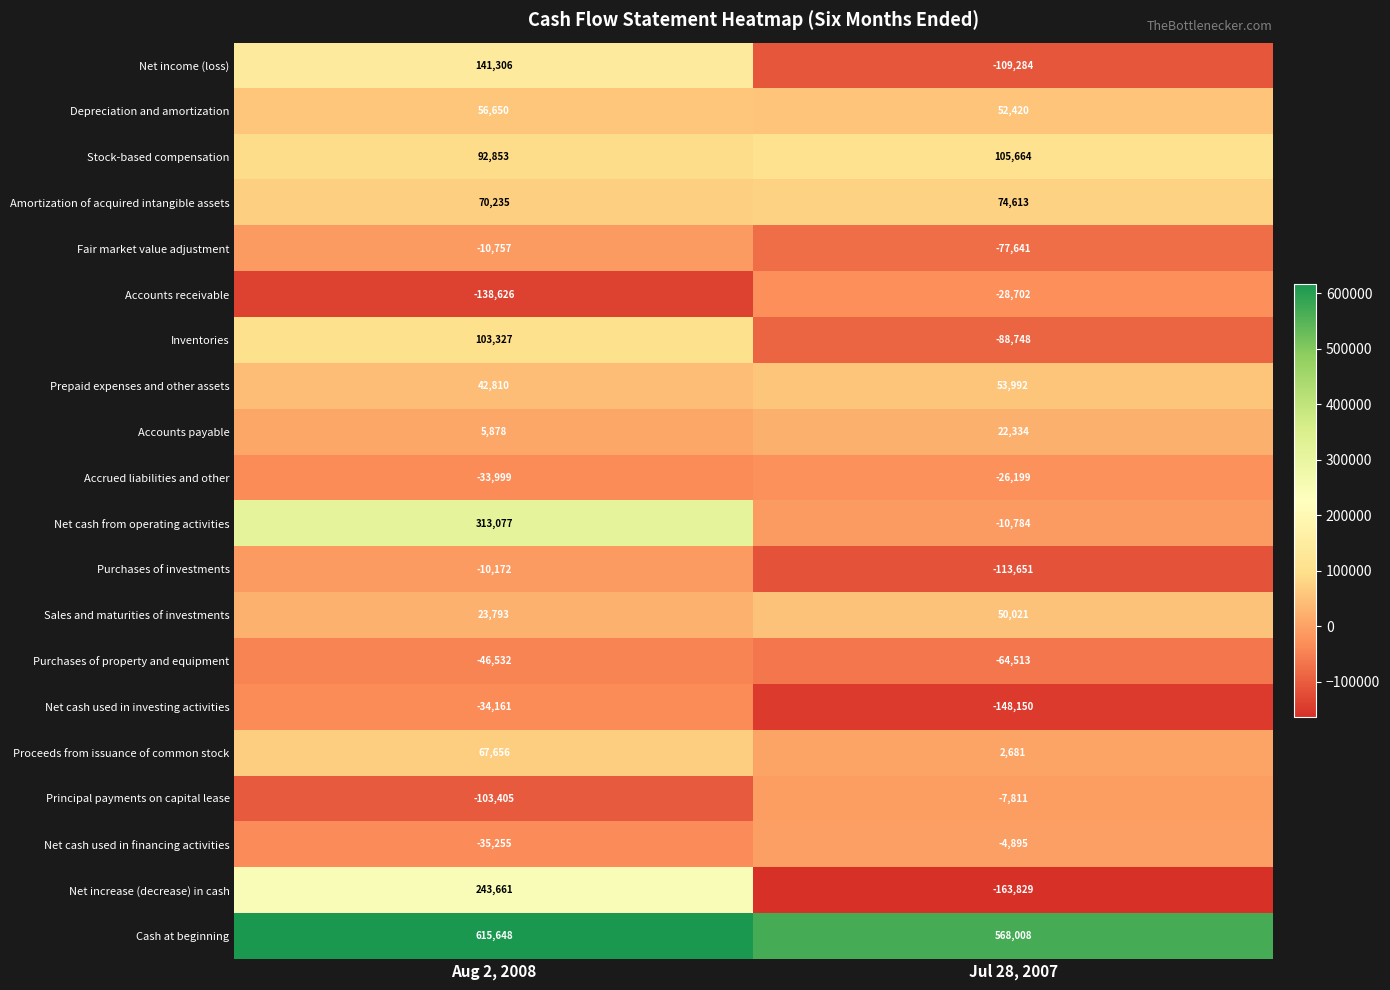

At Aug 2, 2008, list the series in order from smallest to largest.

Accounts receivable, Principal payments on capital lease, Purchases of property and equipment, Net cash used in financing activities, Net cash used in investing activities, Accrued liabilities and other, Fair market value adjustment, Purchases of investments, Accounts payable, Sales and maturities of investments, Prepaid expenses and other assets, Depreciation and amortization, Proceeds from issuance of common stock, Amortization of acquired intangible assets, Stock-based compensation, Inventories, Net income (loss), Net increase (decrease) in cash, Net cash from operating activities, Cash at beginning